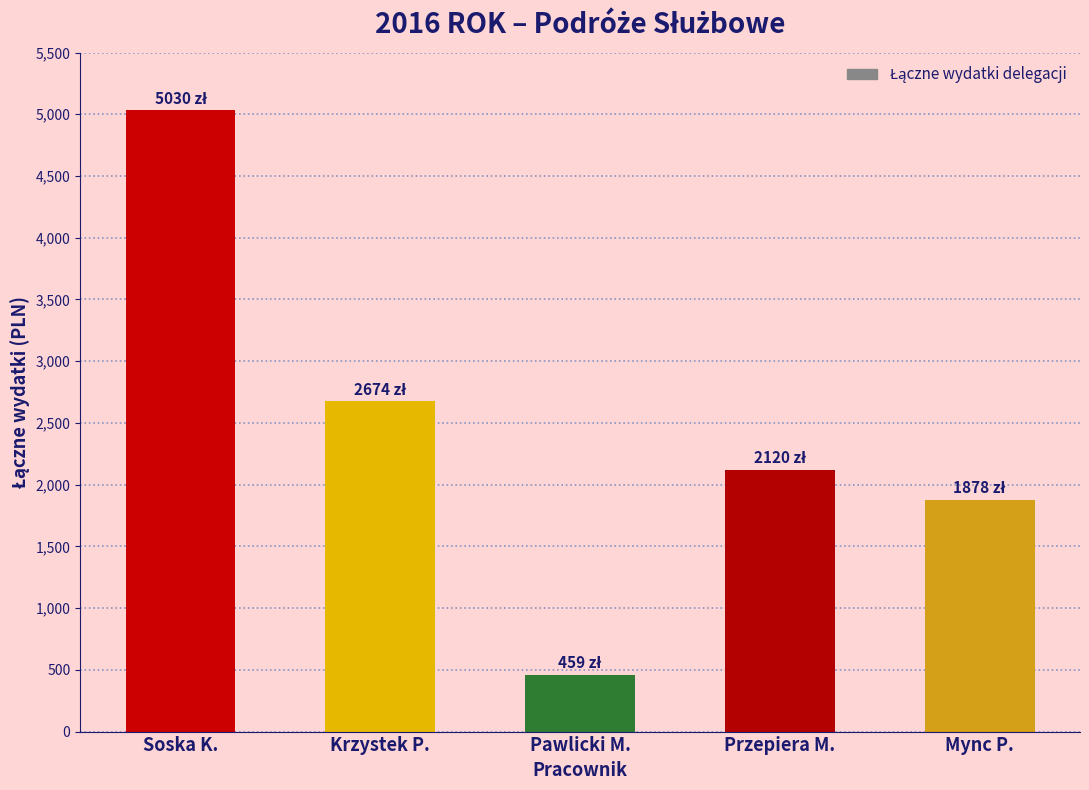

Which category has the lowest value across all series?

Pawlicki M.